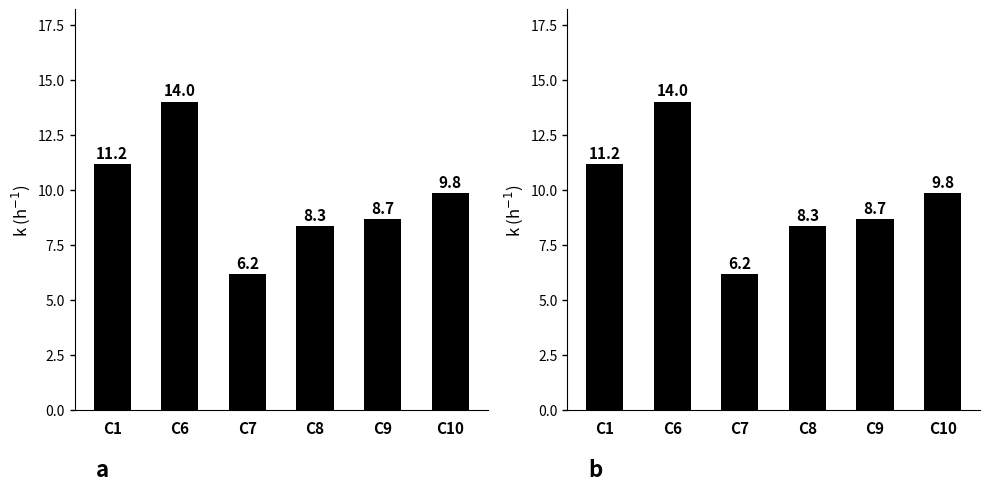

The chart shows a value of 8.3 at C8. True or false?

True